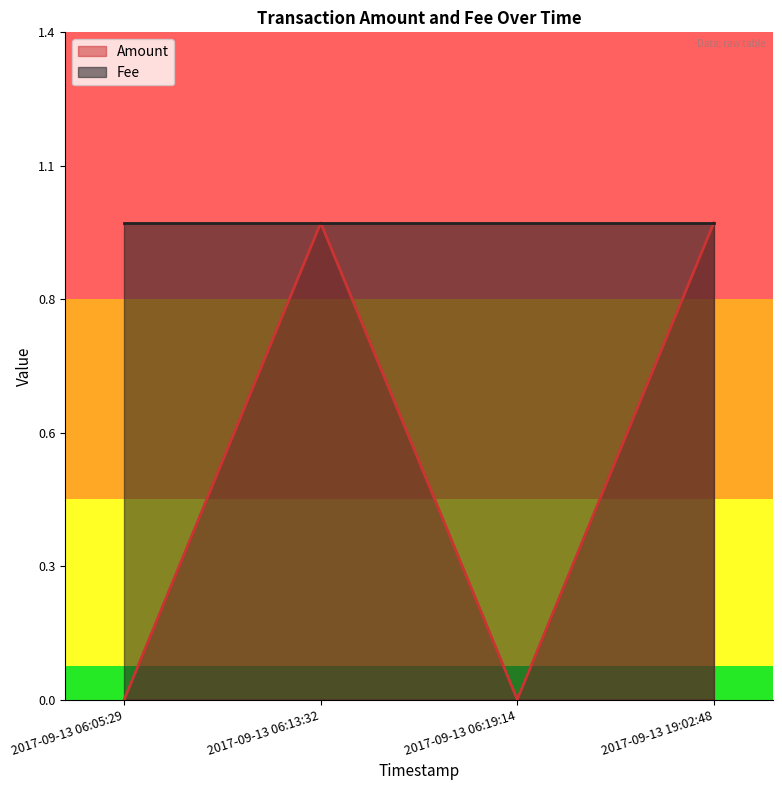

How many lines are shown in the chart?

1